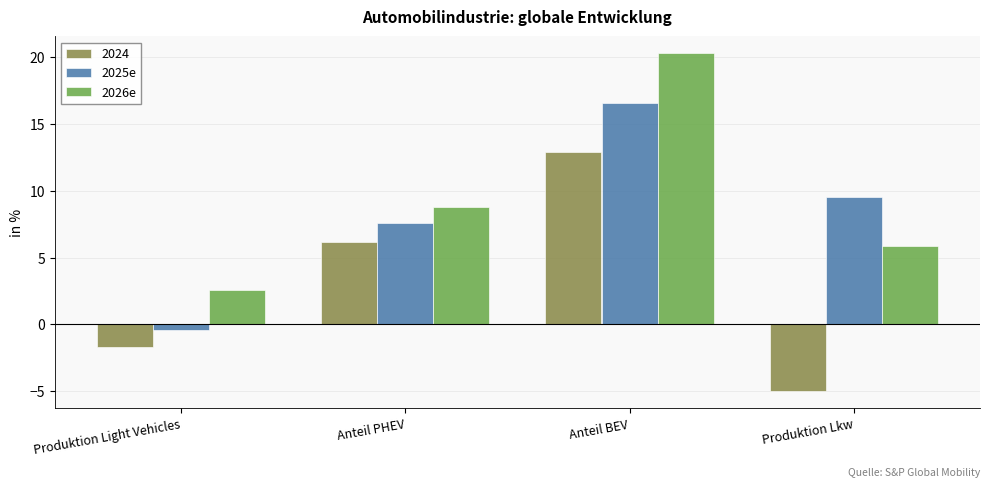

What is the total value across all series at Produktion Light Vehicles?

0.5